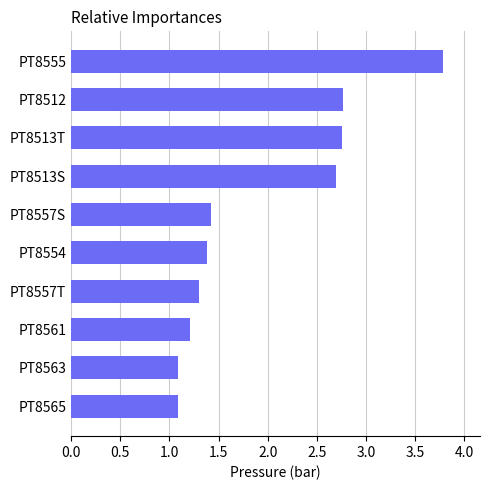

What is the ratio of the value at PT8513S to the value at PT8557T?

2.1